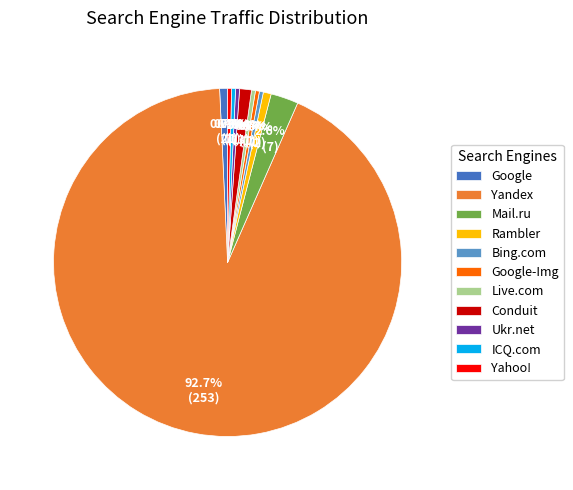

True or false: Ukr.net accounts for 0% of the total.

True